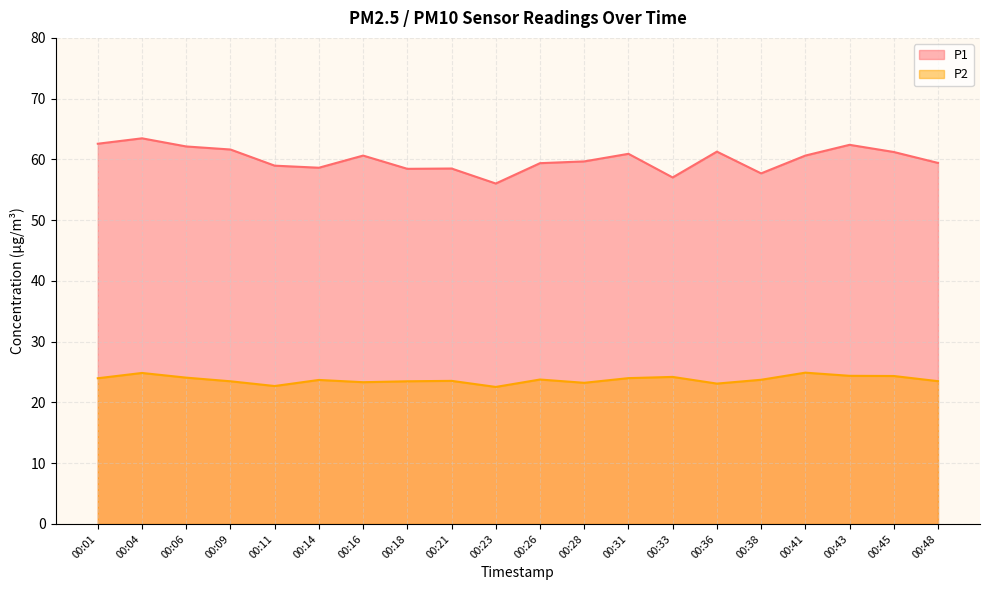

What is the highest value of the P1 series?

63.5